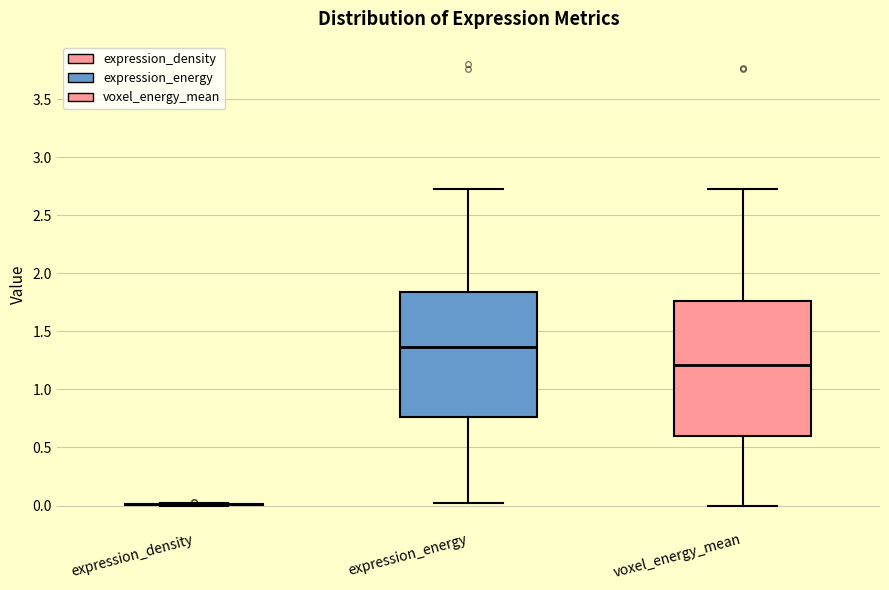

Reading left to right, transcribe this box plot: for each box, give where its median line is, the range the box spans, and where its two whiskers end, as read against the y-axis. The values are not printed on the chart, so give them approximately, as read against the axis.

expression_density: box collapsed to a line at 0.00, whiskers 0.00 to 0.00
expression_energy: median 1.35, box 0.75 to 1.85, whiskers 0.05 to 2.70
voxel_energy_mean: median 1.20, box 0.60 to 1.75, whiskers 0.00 to 2.70